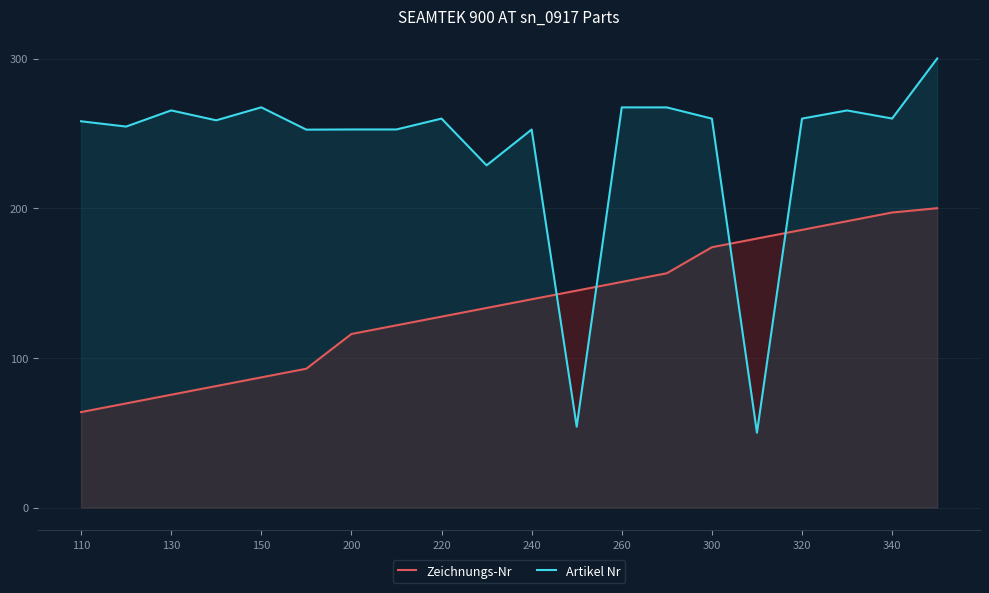

What is the smallest value displayed?

50.0